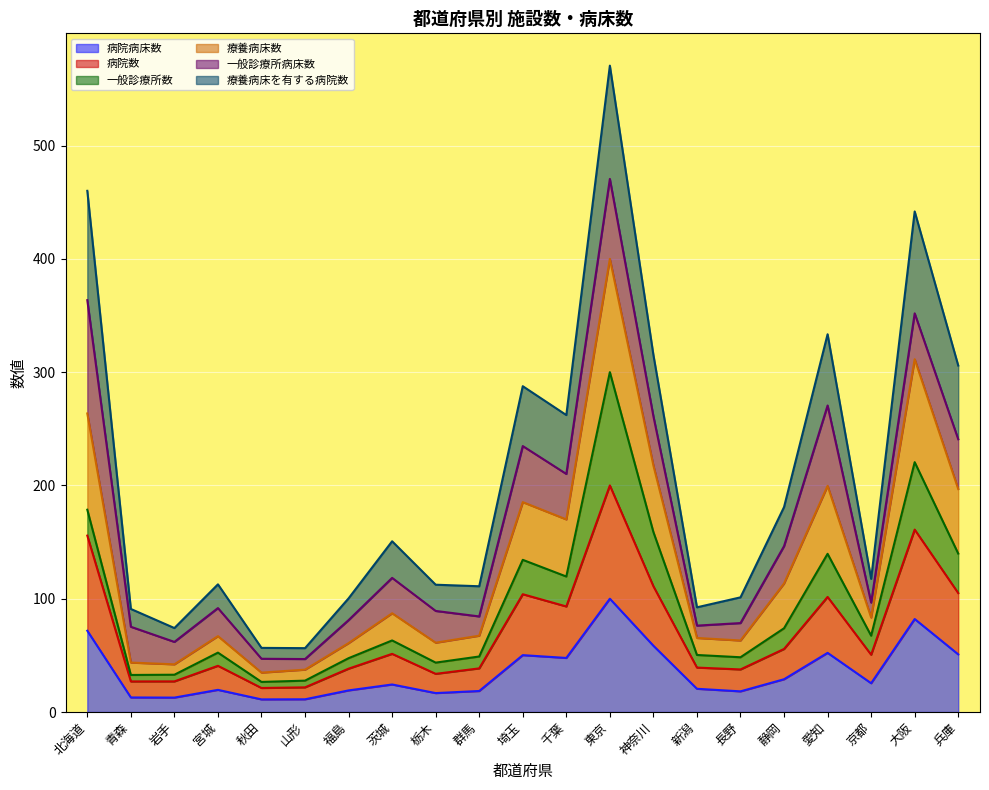

What are all the series names shown in the legend?

病院病床数, 病院数, 一般診療所数, 療養病床数, 一般診療所病床数, 療養病床を有する病院数